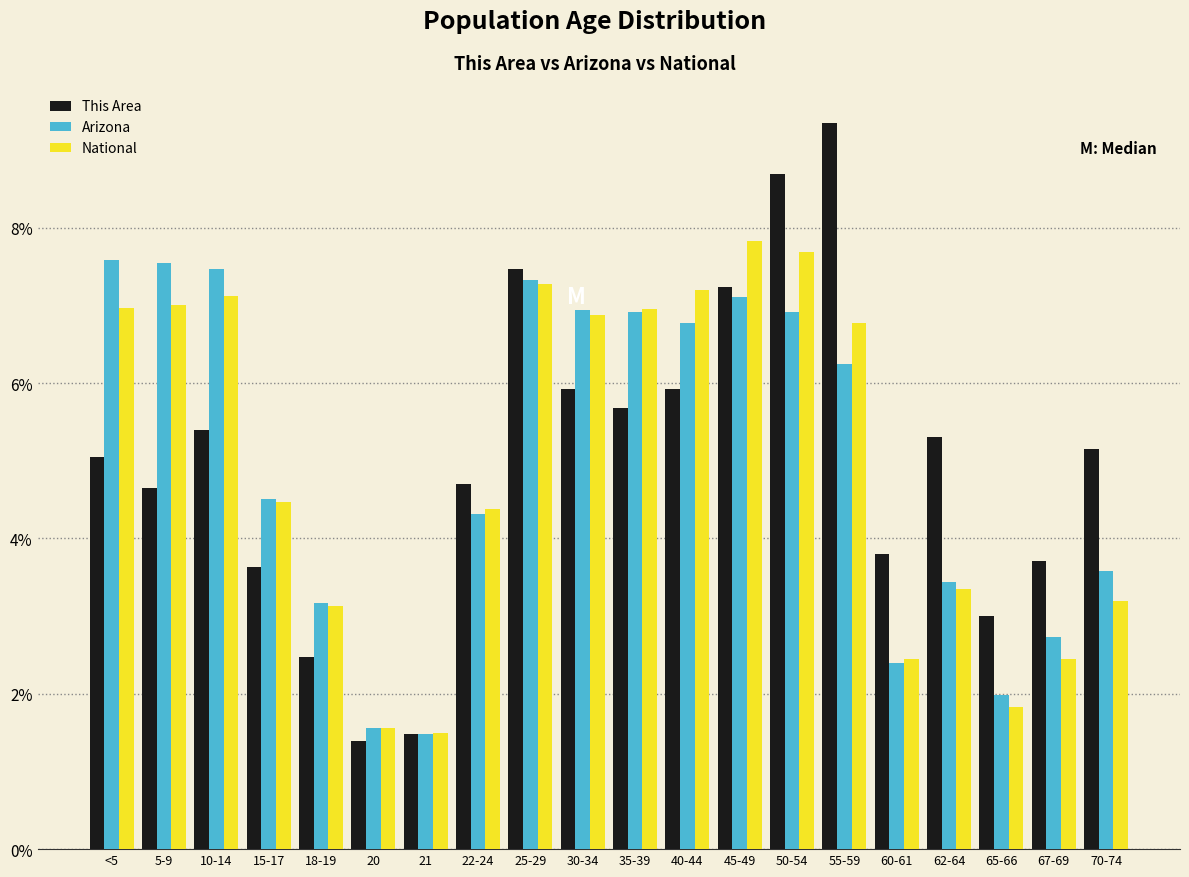

Which series has the widest spread of values?

This Area